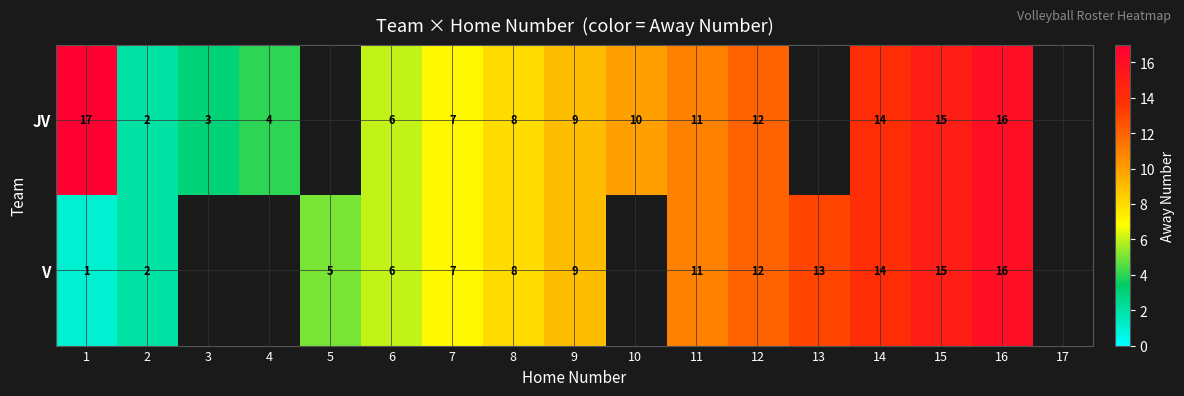

Is the value of JV at 14 greater than the value of V at 2?

Yes